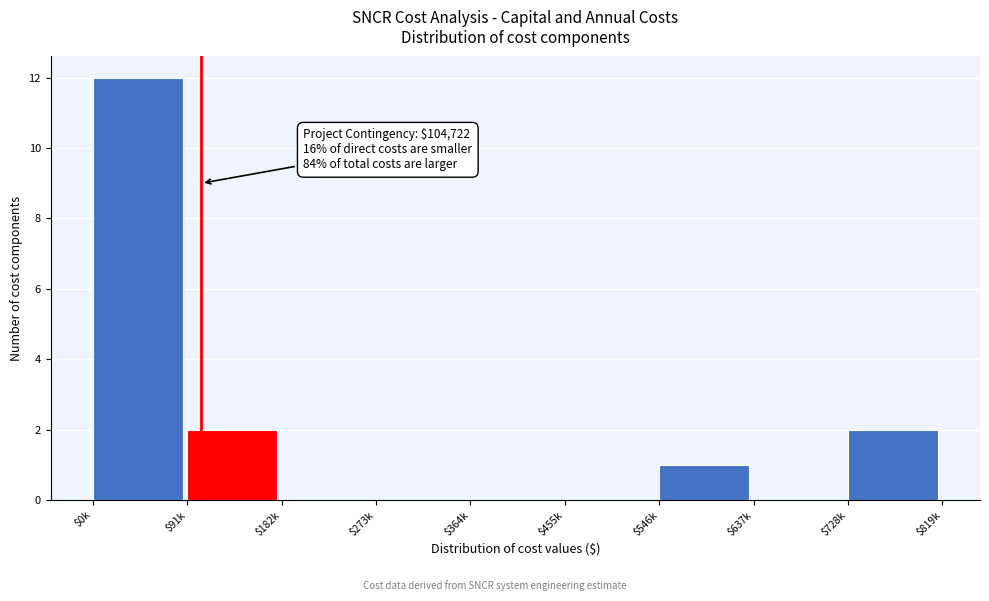

The chart shows a value of 1 at $91k. True or false?

False